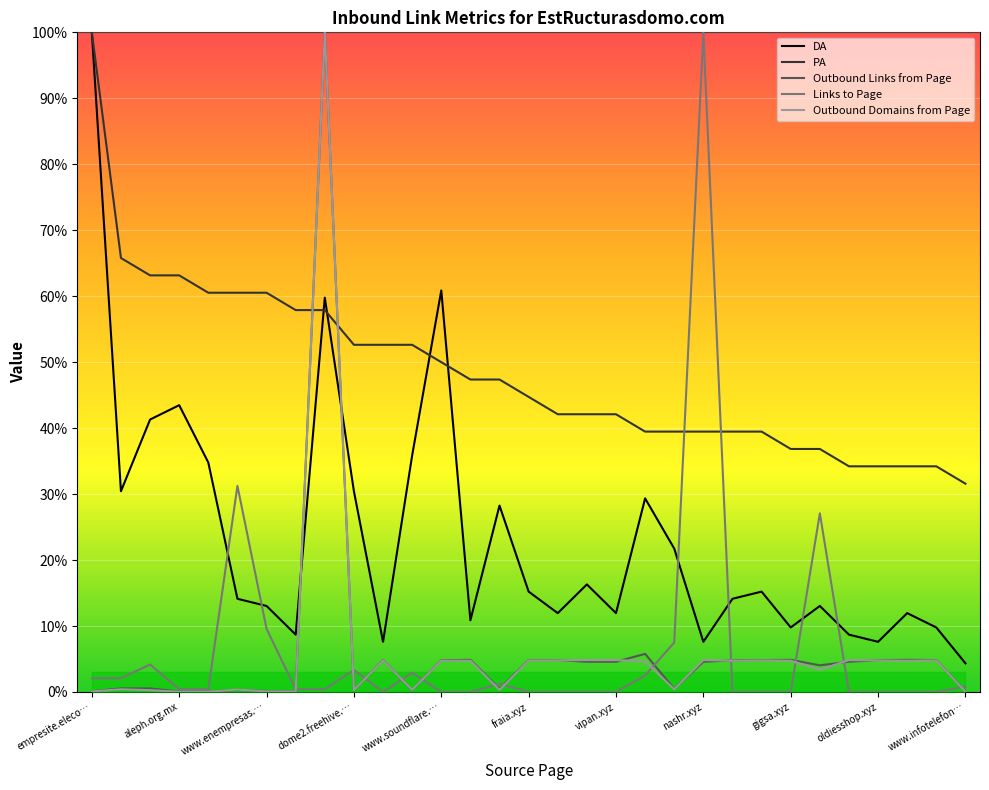

Is it true that Links to Page equals 2.5 at 19?

True